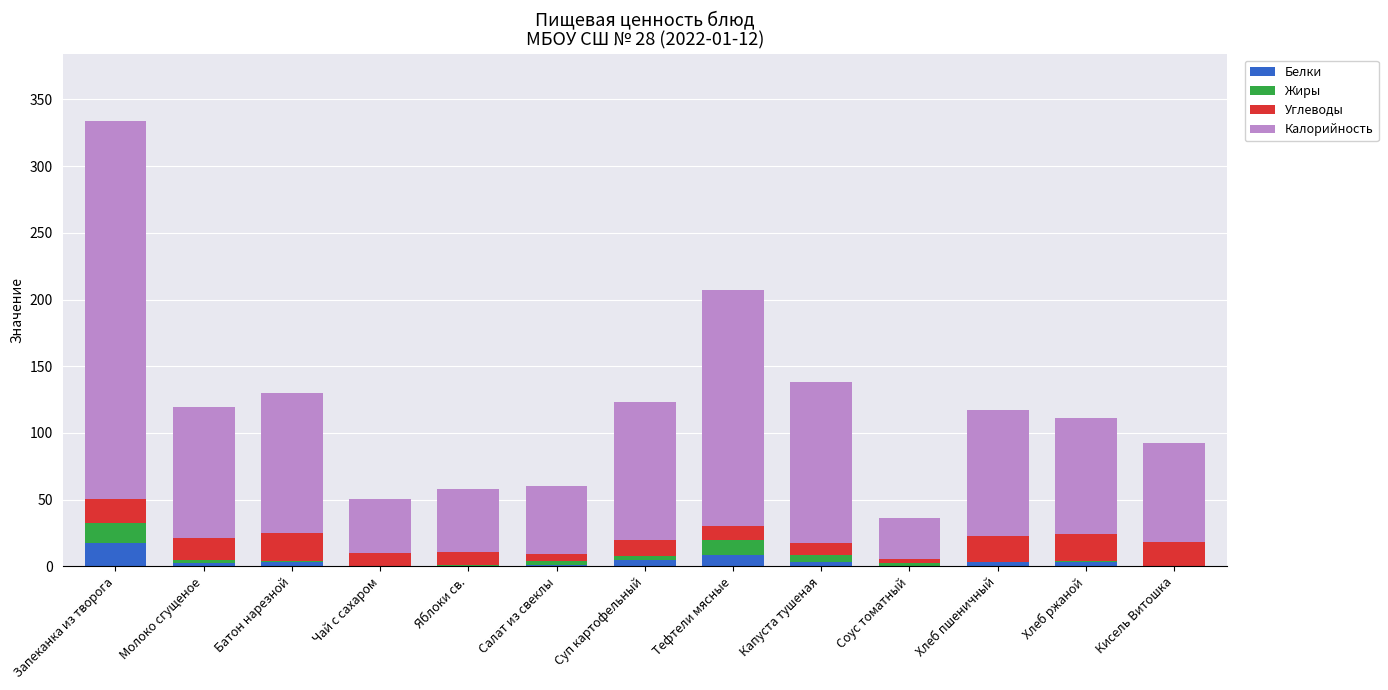

At which label does Белки reach its peak?

Запеканка из творога